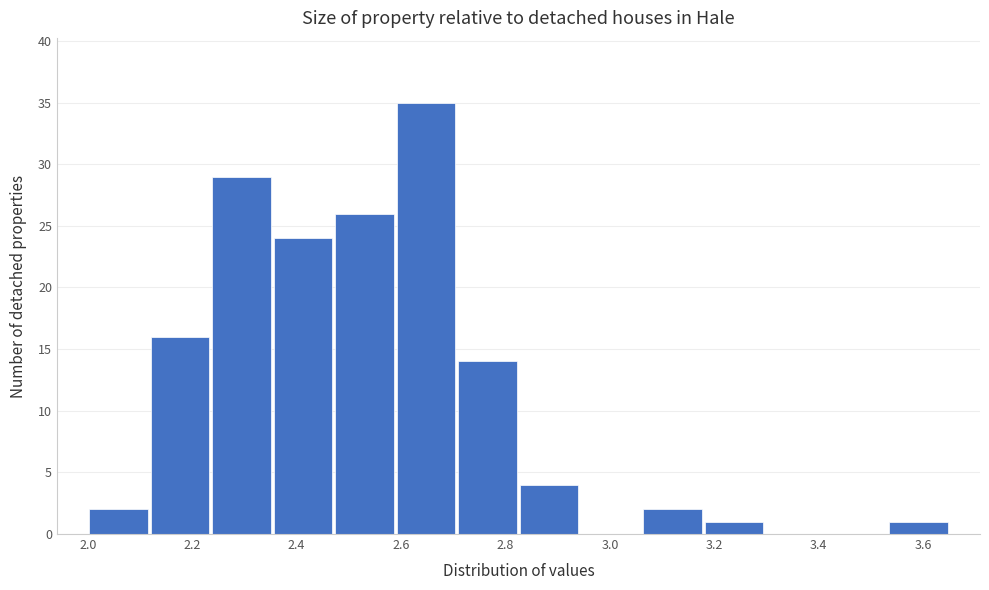

How tall is the bar that spans 3.06 to 3.18 on the x-axis? Neither the bar edges nor the heights are printed on the chart, so give them approximately, as read against the axes.

2